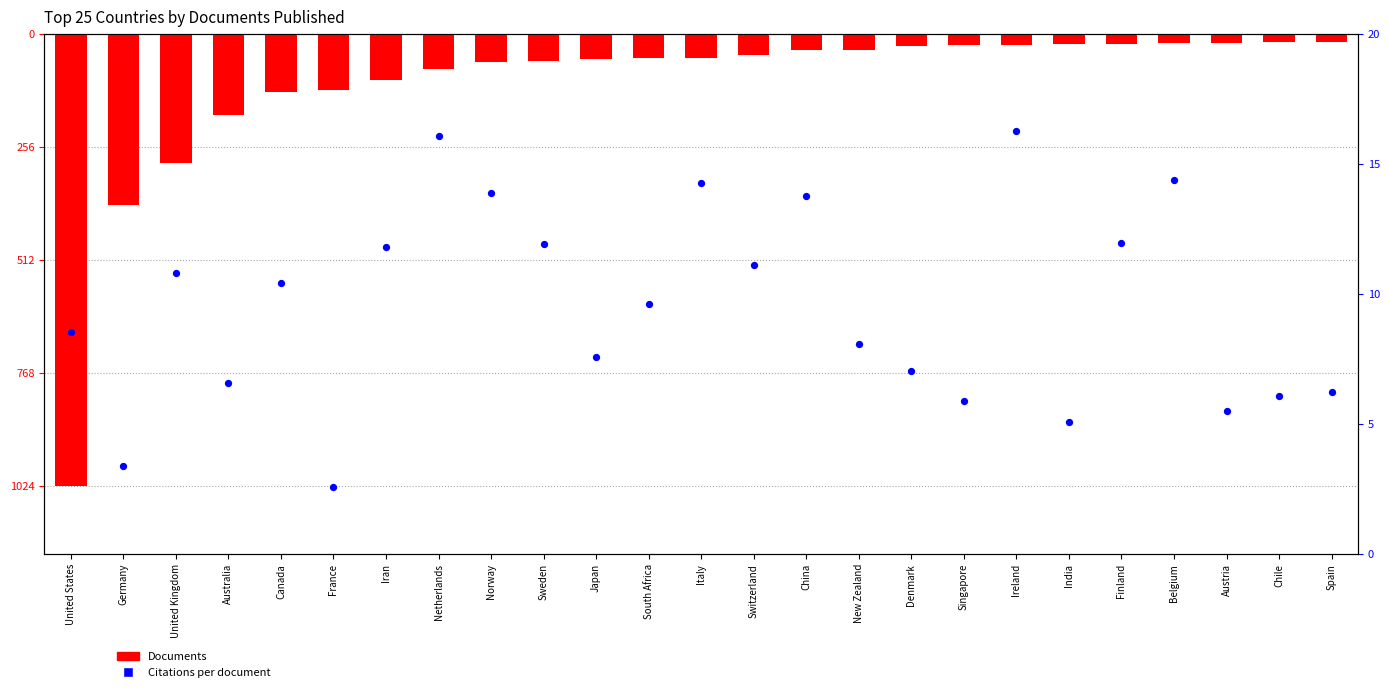

At which category is the sum across all series the highest?

Belgium